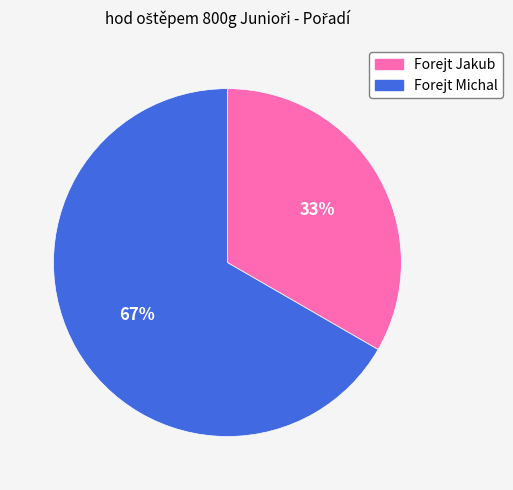

Rank the categories by value from highest to lowest.

Forejt Michal, Forejt Jakub